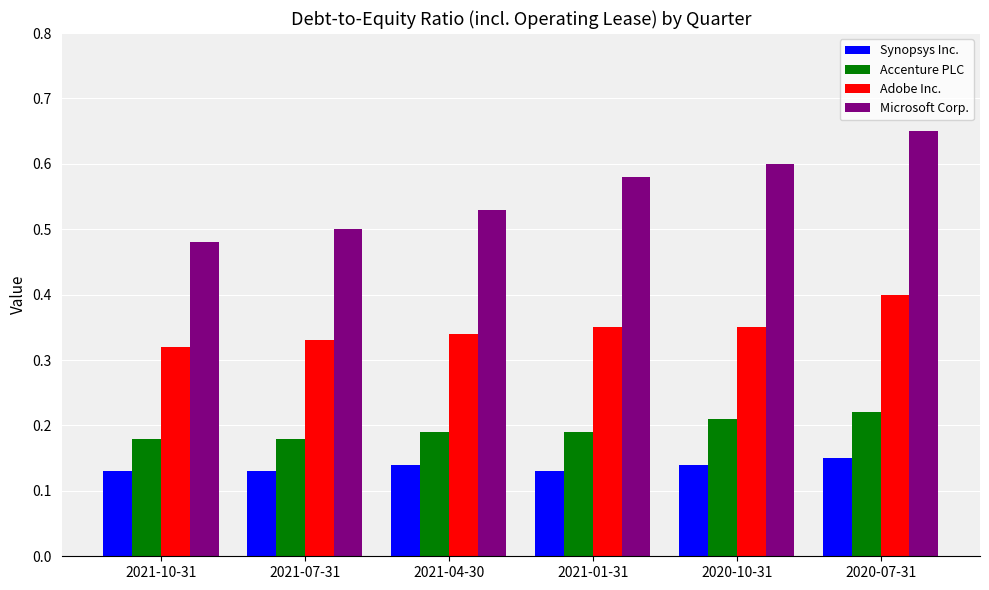

Does the chart contain any negative values?

No